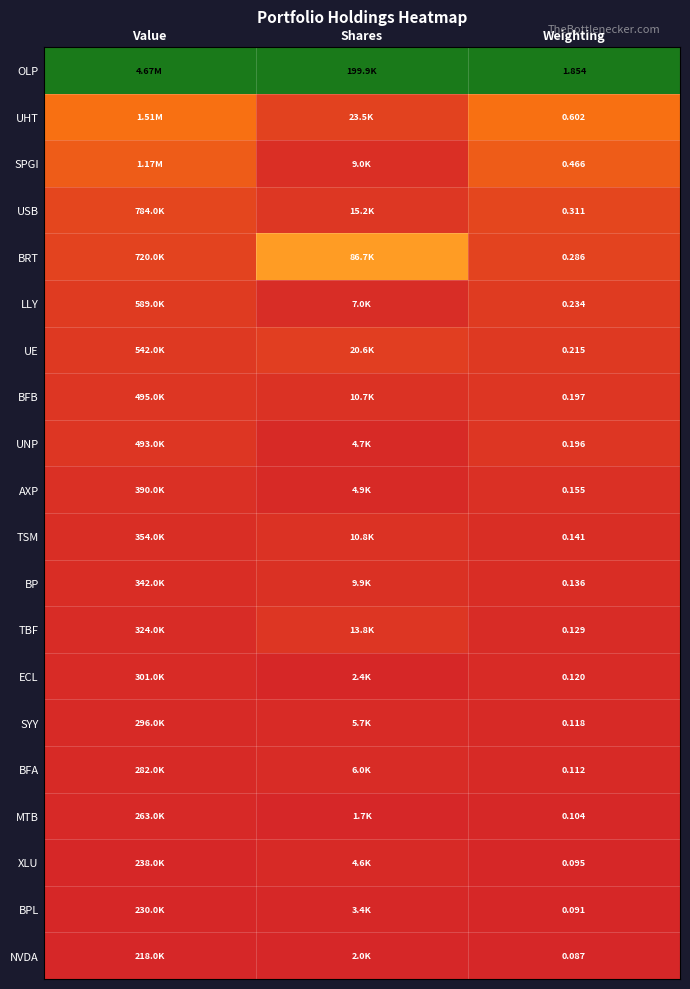

Count the number of data series in this chart.

20